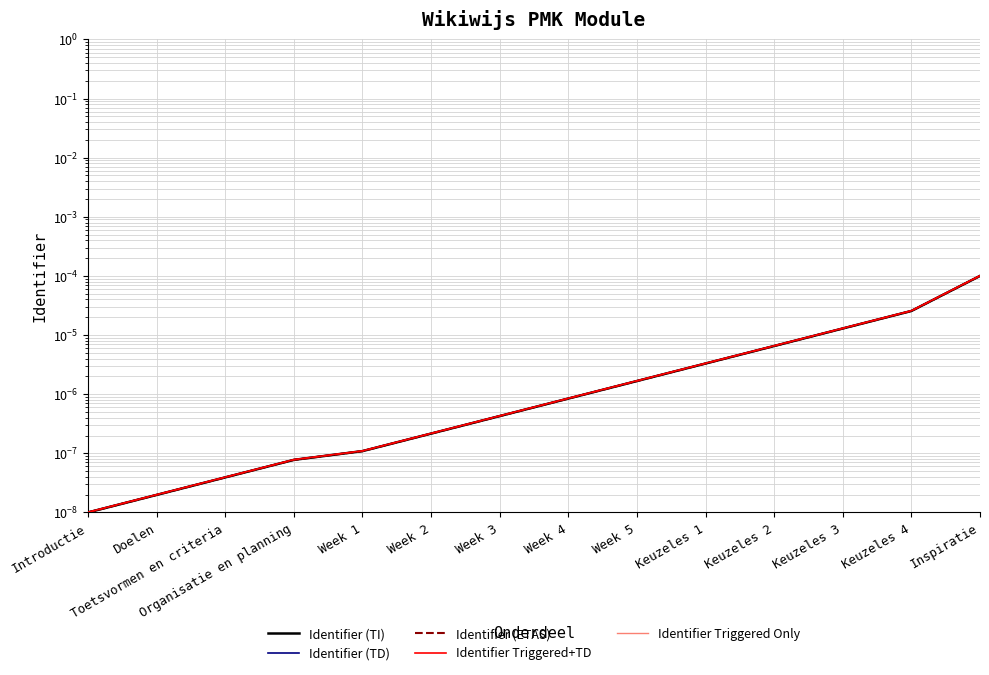

Reading left to right, list all the values displayed in this chart.

Identifier (TI): Introductie=0.0	Doelen=0.0	Toetsvormen en criteria=0.0	Organisatie en planning=0.0	Week 1=0.0	Week 2=0.0	Week 3=0.0	Week 4=0.0	Week 5=0.0	Keuzeles 1=0.0	Keuzeles 2=0.0	Keuzeles 3=0.0	Keuzeles 4=0.0	Inspiratie=0.0
Identifier (TD): Introductie=0.0	Doelen=0.0	Toetsvormen en criteria=0.0	Organisatie en planning=0.0	Week 1=0.0	Week 2=0.0	Week 3=0.0	Week 4=0.0	Week 5=0.0	Keuzeles 1=0.0	Keuzeles 2=0.0	Keuzeles 3=0.0	Keuzeles 4=0.0	Inspiratie=0.0
Identifier (ETAS): Introductie=0.0	Doelen=0.0	Toetsvormen en criteria=0.0	Organisatie en planning=0.0	Week 1=0.0	Week 2=0.0	Week 3=0.0	Week 4=0.0	Week 5=0.0	Keuzeles 1=0.0	Keuzeles 2=0.0	Keuzeles 3=0.0	Keuzeles 4=0.0	Inspiratie=0.0
Identifier Triggered+TD: Introductie=0.0	Doelen=0.0	Toetsvormen en criteria=0.0	Organisatie en planning=0.0	Week 1=0.0	Week 2=0.0	Week 3=0.0	Week 4=0.0	Week 5=0.0	Keuzeles 1=0.0	Keuzeles 2=0.0	Keuzeles 3=0.0	Keuzeles 4=0.0	Inspiratie=0.0
Identifier Triggered Only: Introductie=0.0	Doelen=0.0	Toetsvormen en criteria=0.0	Organisatie en planning=0.0	Week 1=0.0	Week 2=0.0	Week 3=0.0	Week 4=0.0	Week 5=0.0	Keuzeles 1=0.0	Keuzeles 2=0.0	Keuzeles 3=0.0	Keuzeles 4=0.0	Inspiratie=0.0